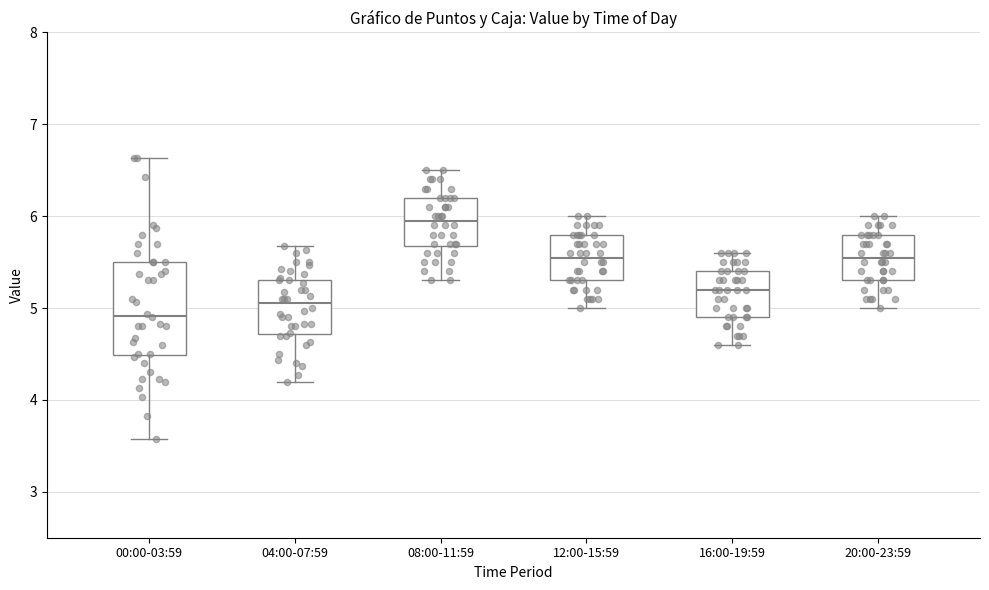

Which box is the tallest, from its lower edge to its upper edge?

00:00-03:59